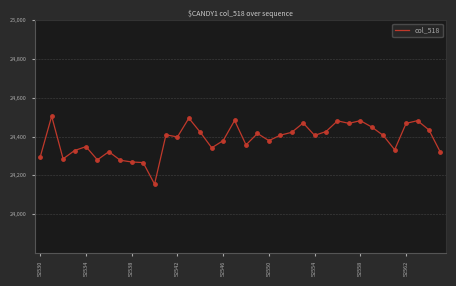

What is the minimum value shown in the chart?

24155